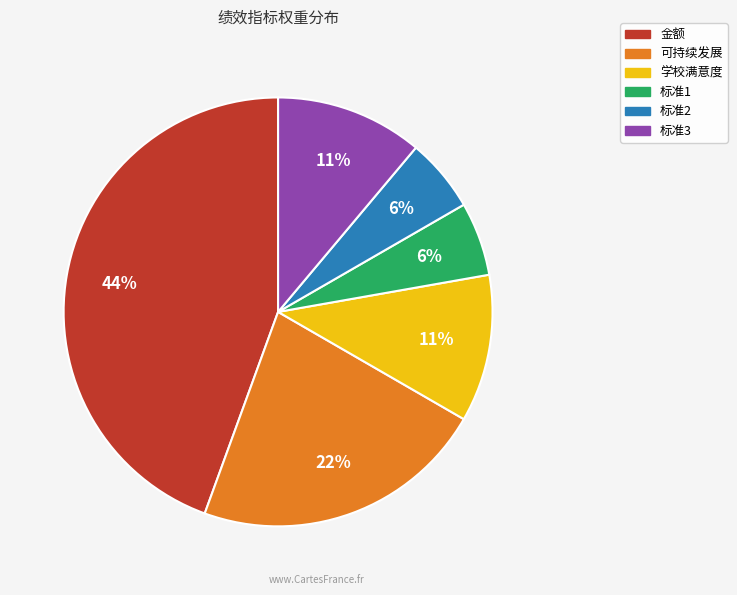

Which category has the biggest portion of the pie?

金额